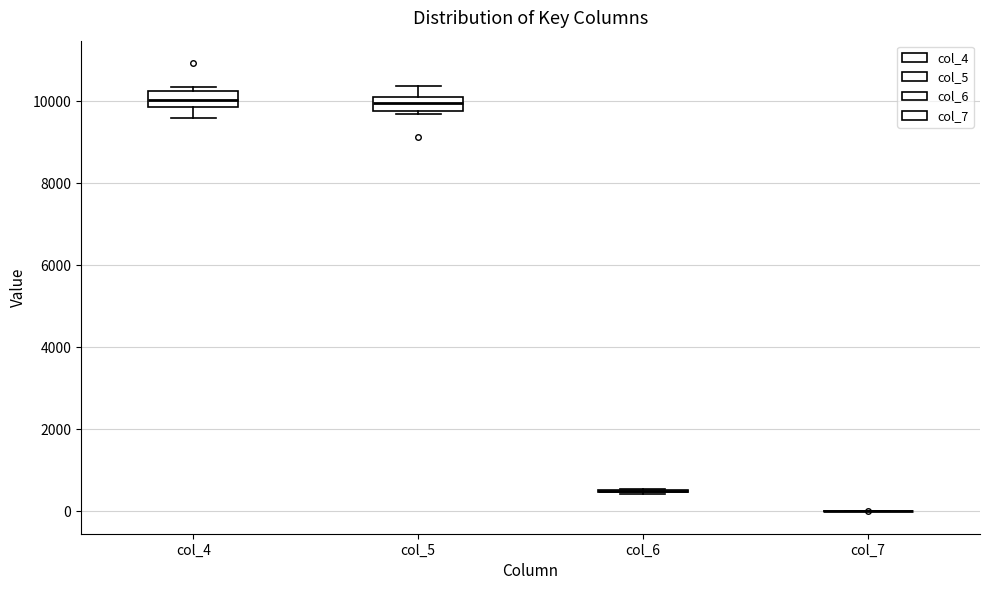

Where is the upper edge of the box for col_4 on the y-axis? The values are not printed on the chart, so give them approximately, as read against the axis.

10200